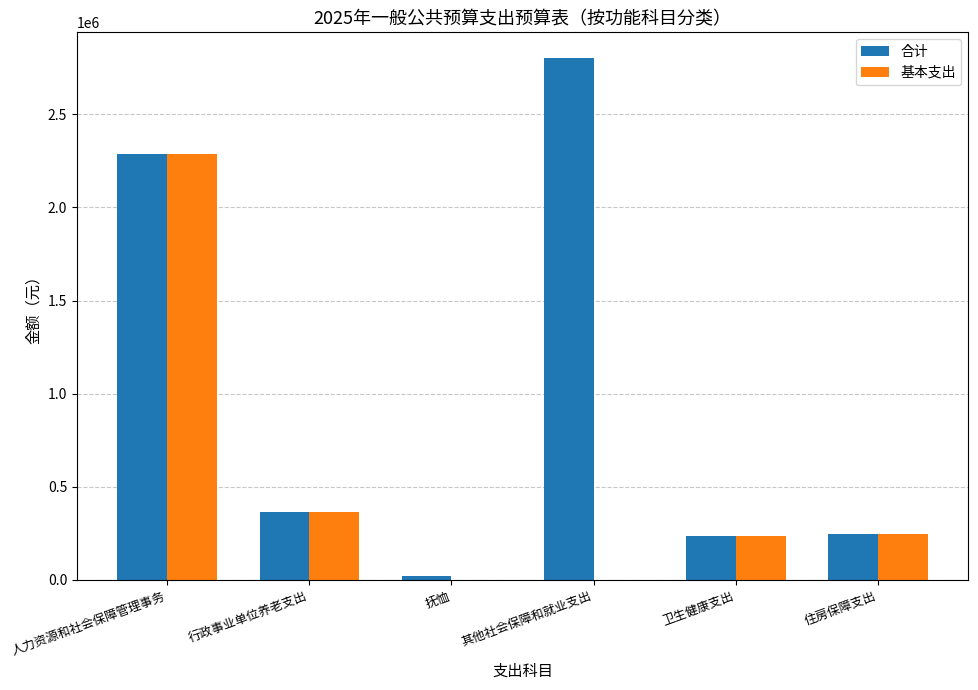

Between 行政事业单位养老支出 and 抚恤, which series saw the biggest shift?

基本支出